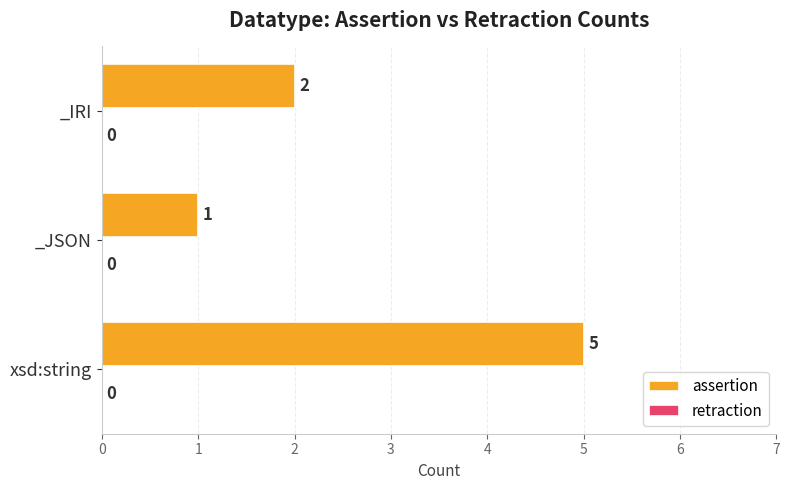

Reading bottom to top, transcribe all the data shown in this chart.

5	1	2